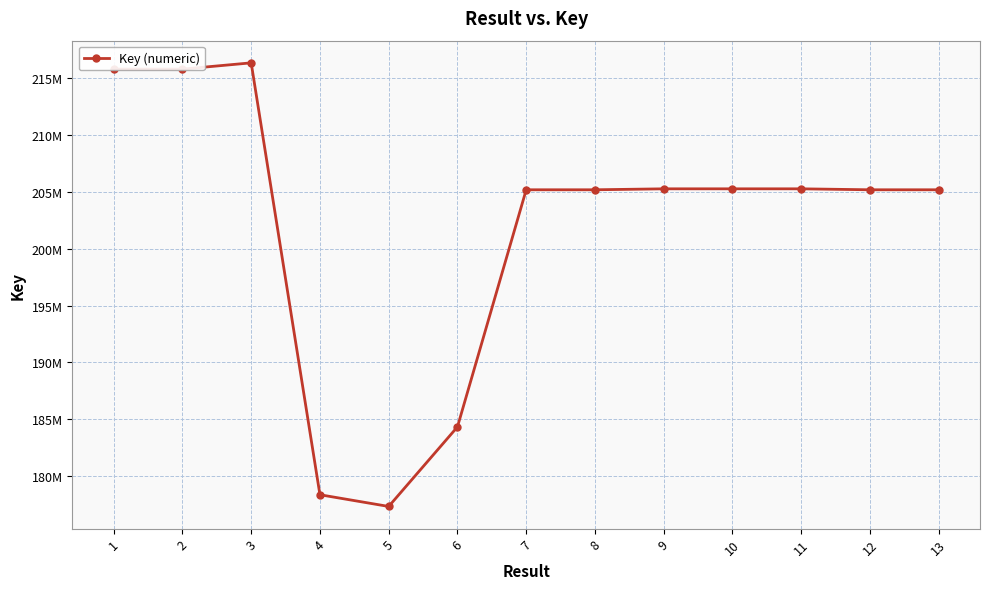

What is the difference between the values at 13 and 3?

11169719